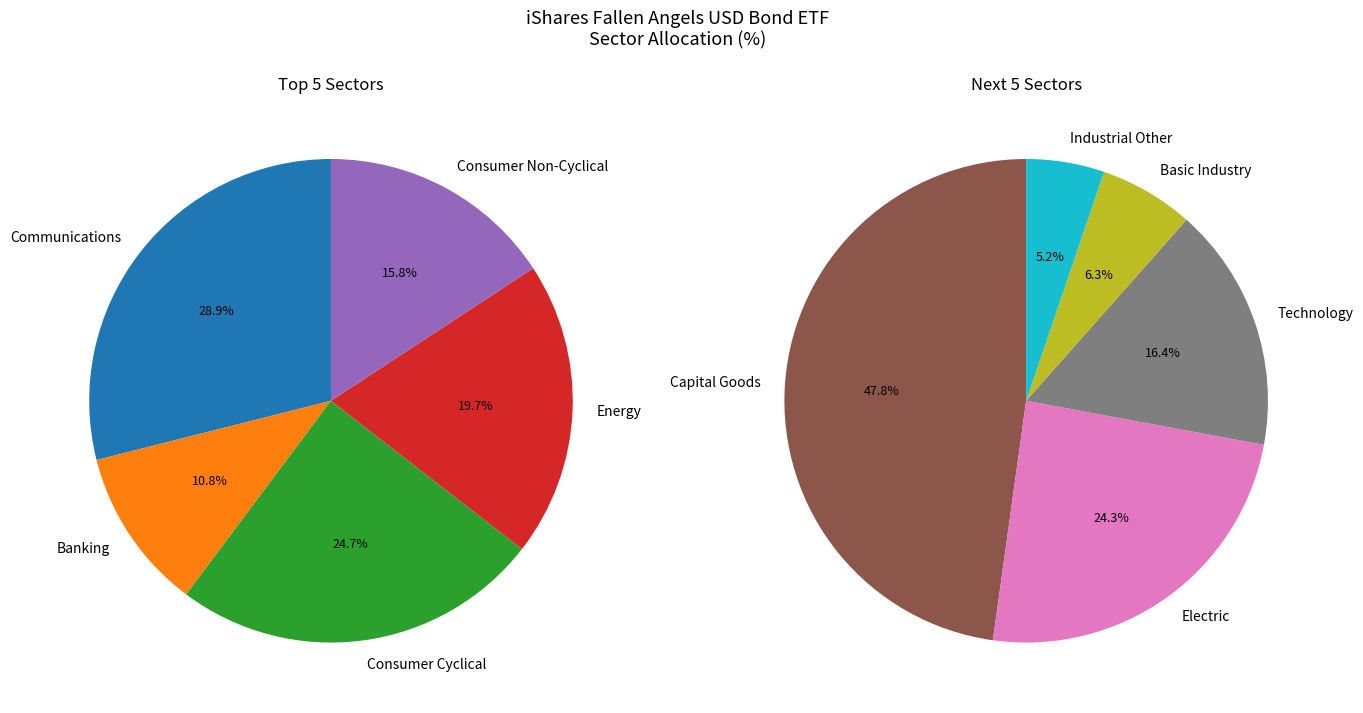

Which slice is the smallest?

Industrial Other